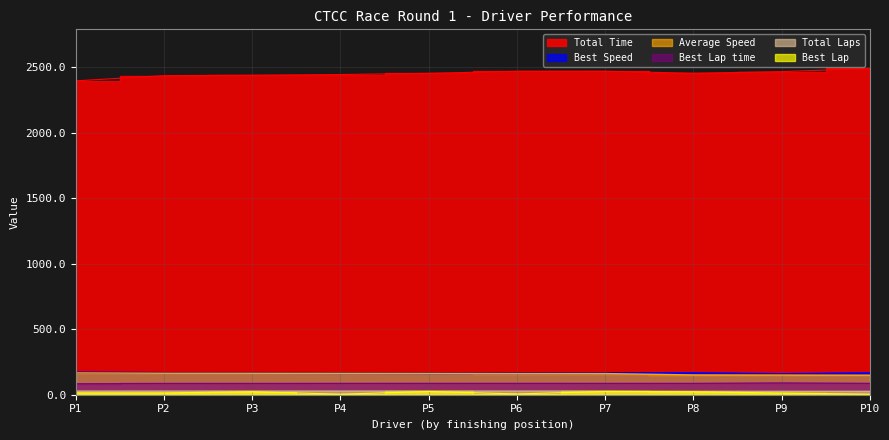

List the series in order of their peak value, highest first.

Total Time, Best Speed, Average Speed, Best Lap time, Total Laps, Best Lap